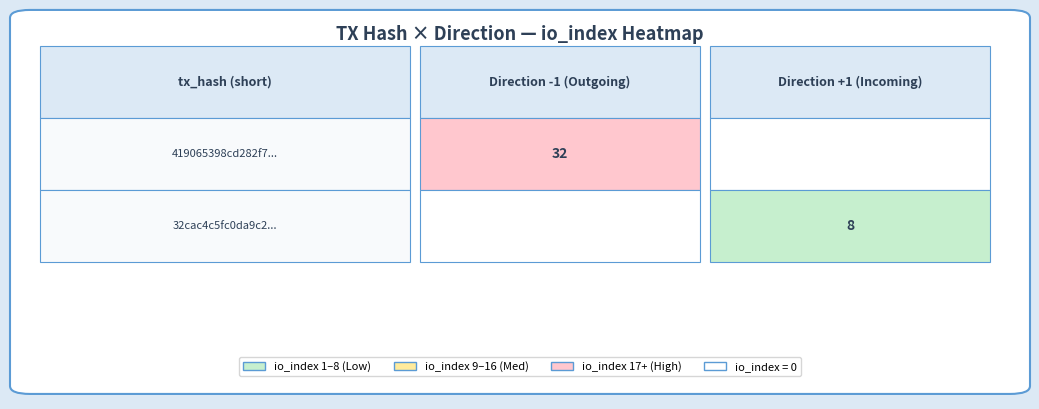

Reading left to right, extract all data points from this chart.

419065398cd282f738727bad00118a8df0a3965: direction=-1	io_index=32
32cac4c5fc0da9c201a995e02a891bba02f7848: direction=1	io_index=8